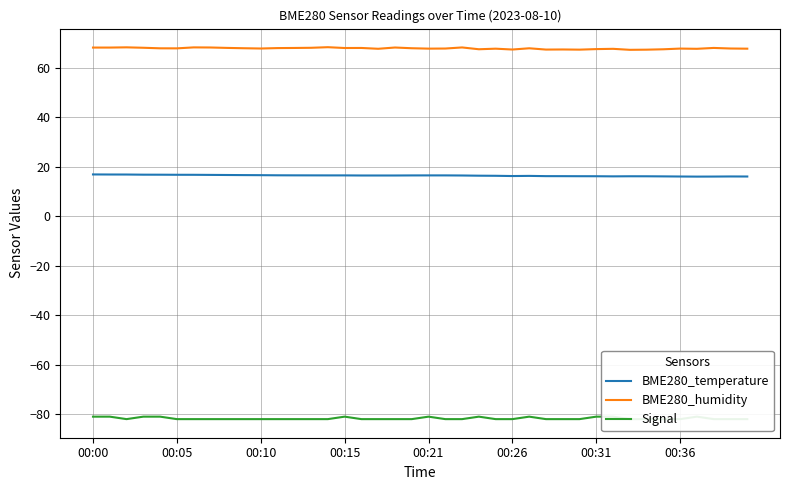

What is the difference between the maximum and minimum values in the BME280_temperature series?

0.9